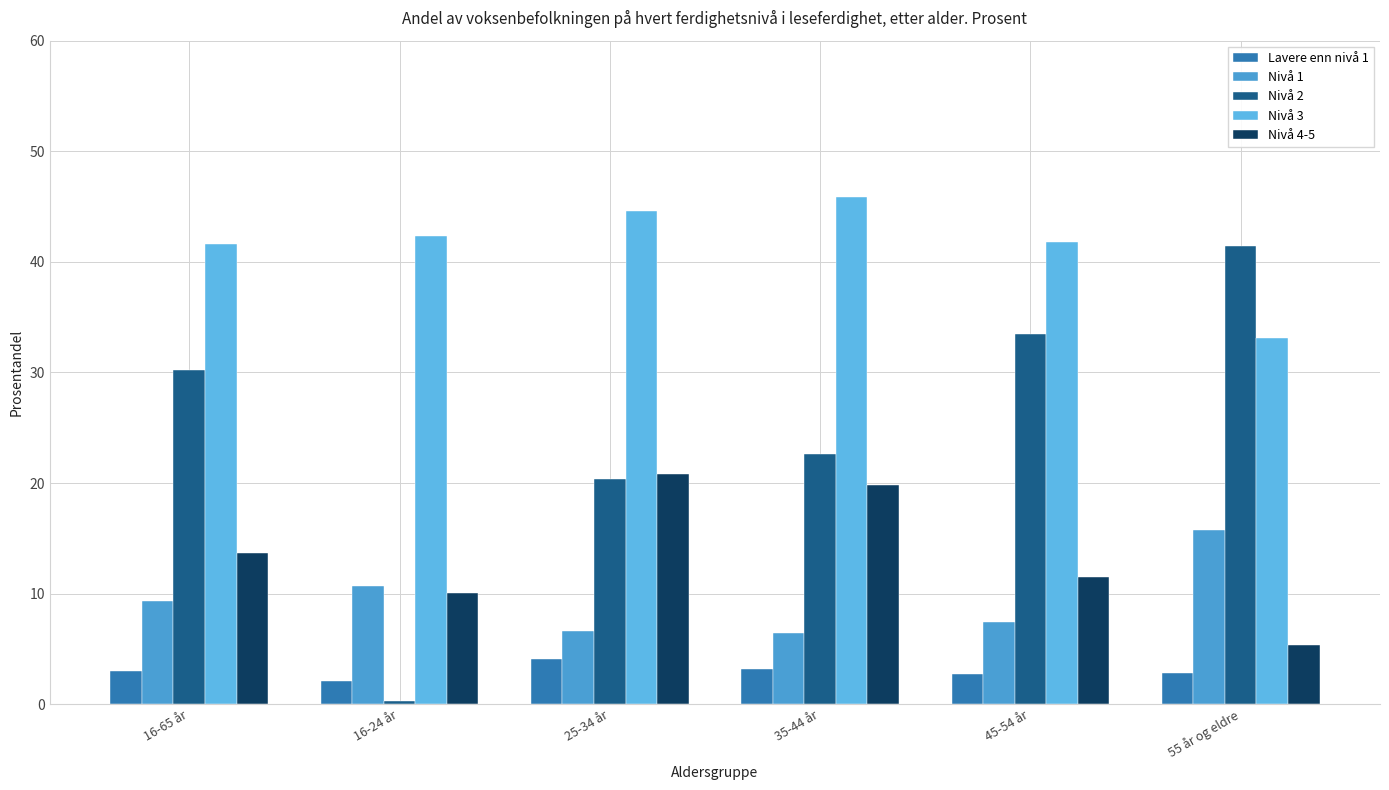

List the series in order of their peak value, highest first.

Nivå 3, Nivå 2, Nivå 4-5, Nivå 1, Lavere enn nivå 1